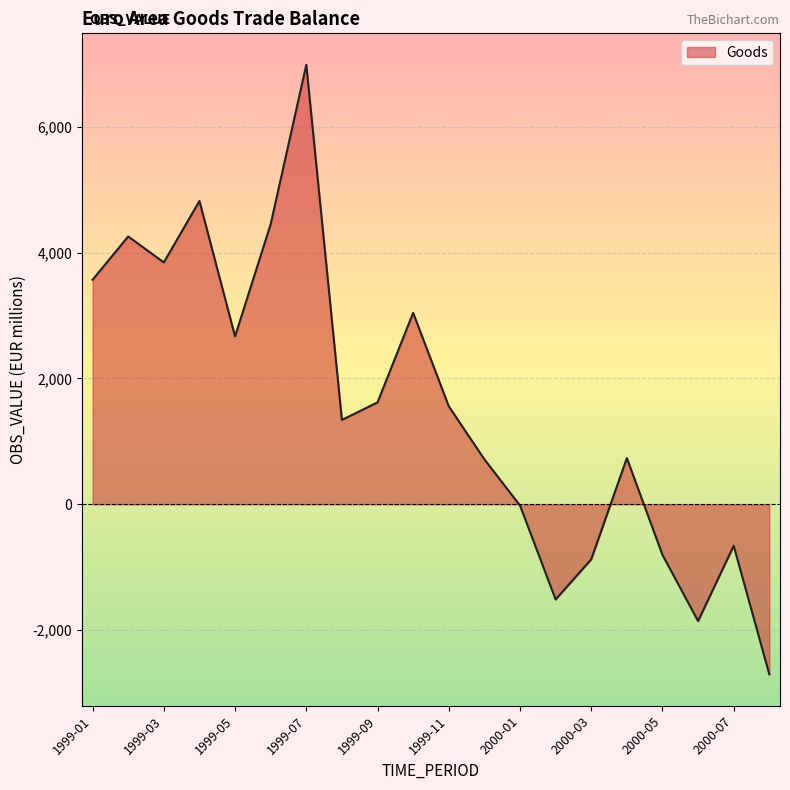

What is the smallest value displayed?

-2702.1